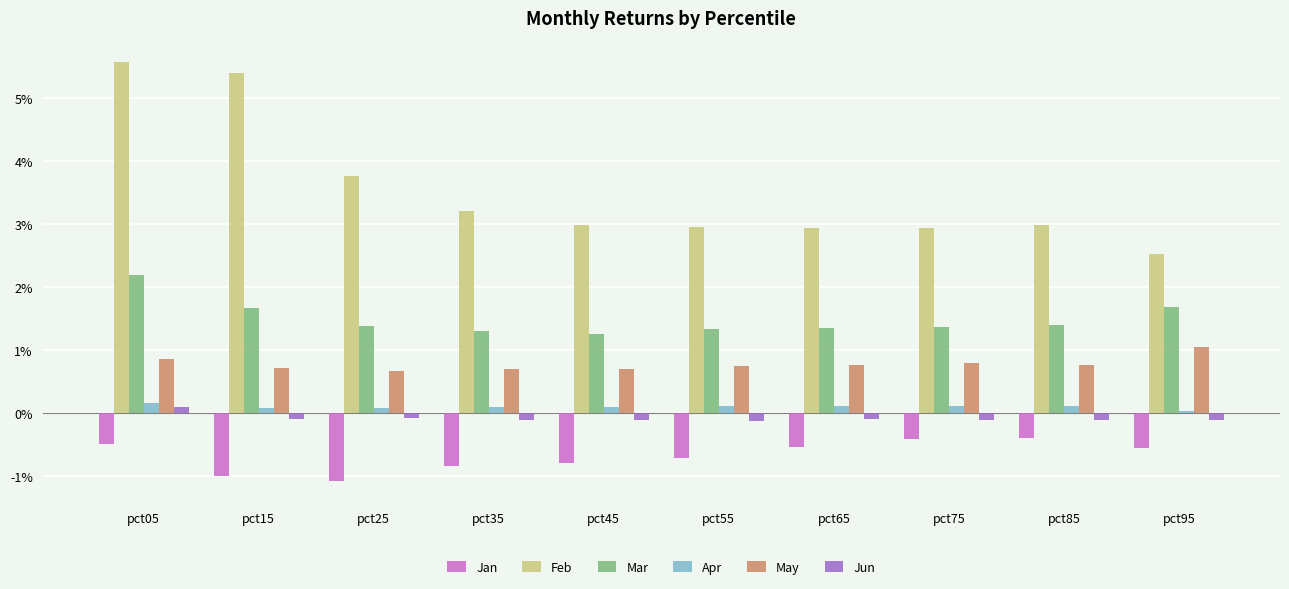

Is the value of May at pct45 greater than the value of Mar at pct05?

No